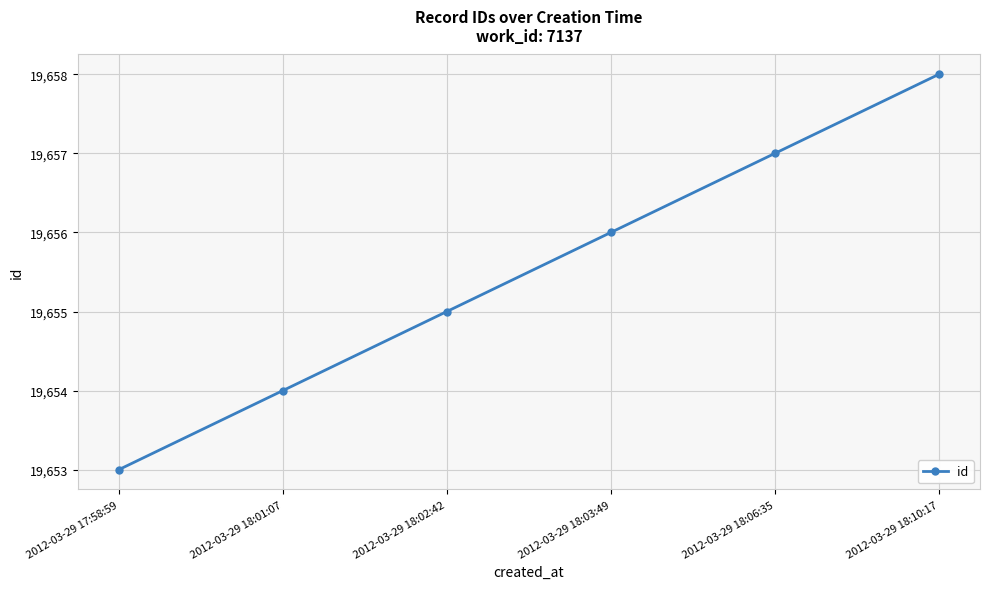

Rank the categories by value from lowest to highest.

2012-03-29 17:58:59, 2012-03-29 18:01:07, 2012-03-29 18:02:42, 2012-03-29 18:03:49, 2012-03-29 18:06:35, 2012-03-29 18:10:17